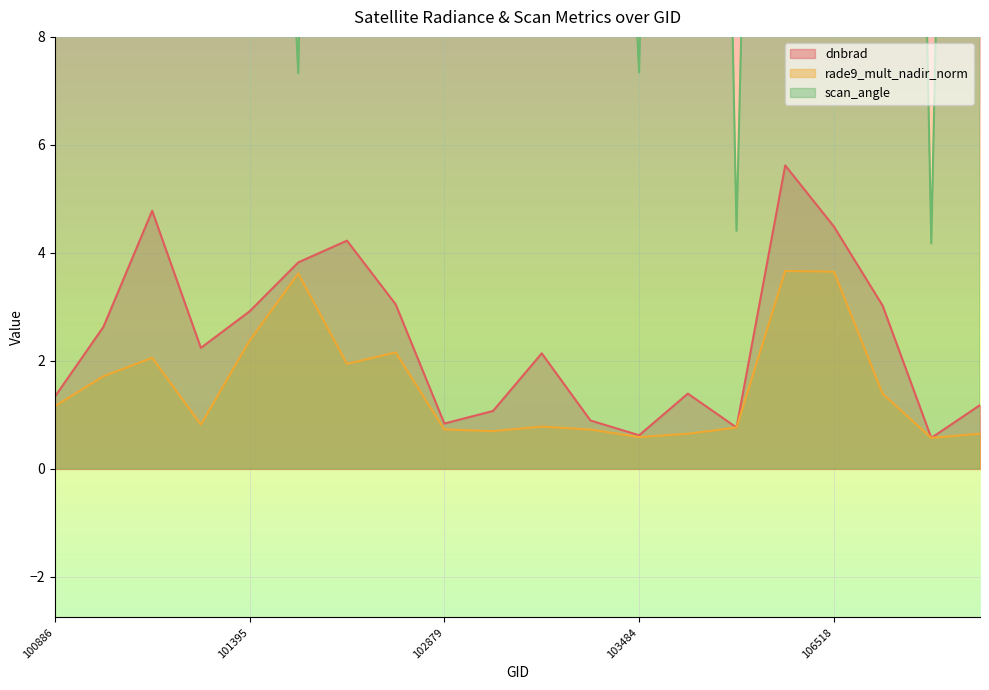

Rank the series by their maximum value, from highest to lowest.

scan_angle, dnbrad, rade9_mult_nadir_norm